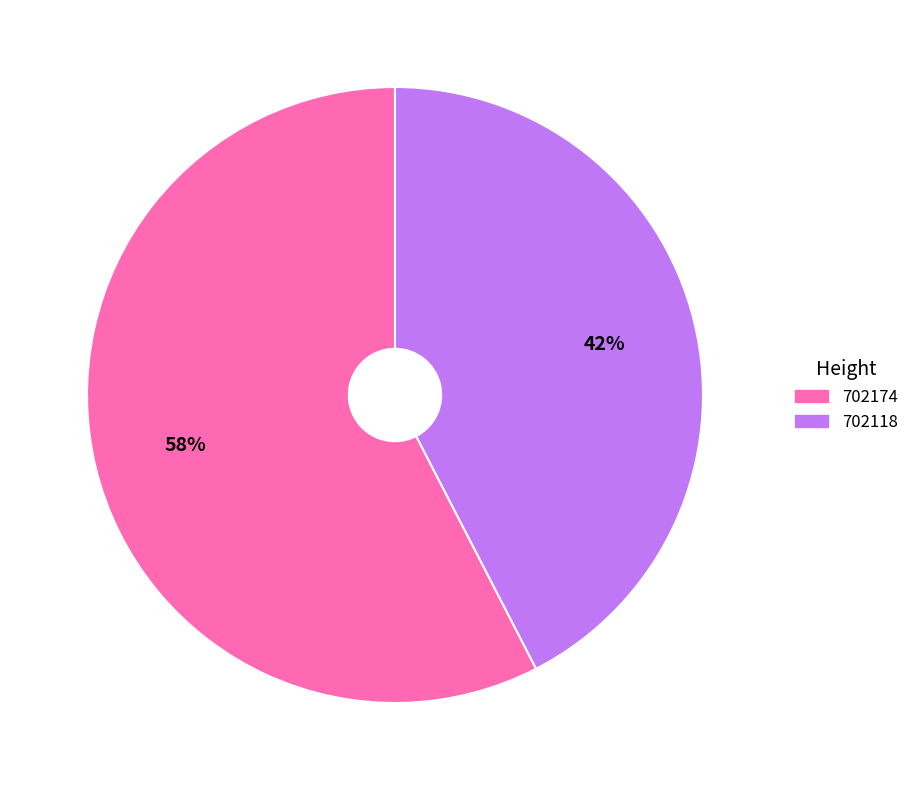

Which slice represents more than half of the pie?

702174